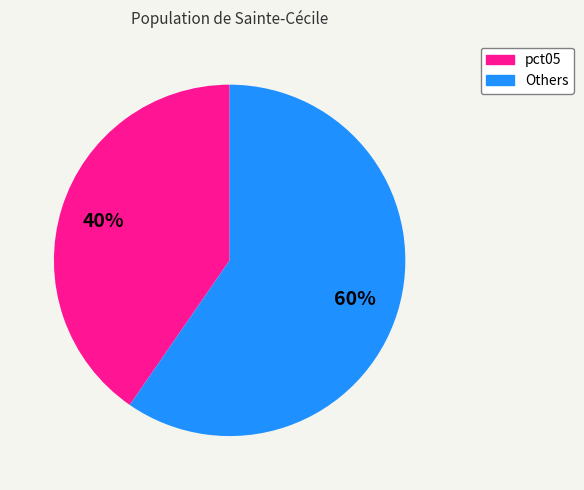

To the nearest percent, what is the average slice percentage?

50%